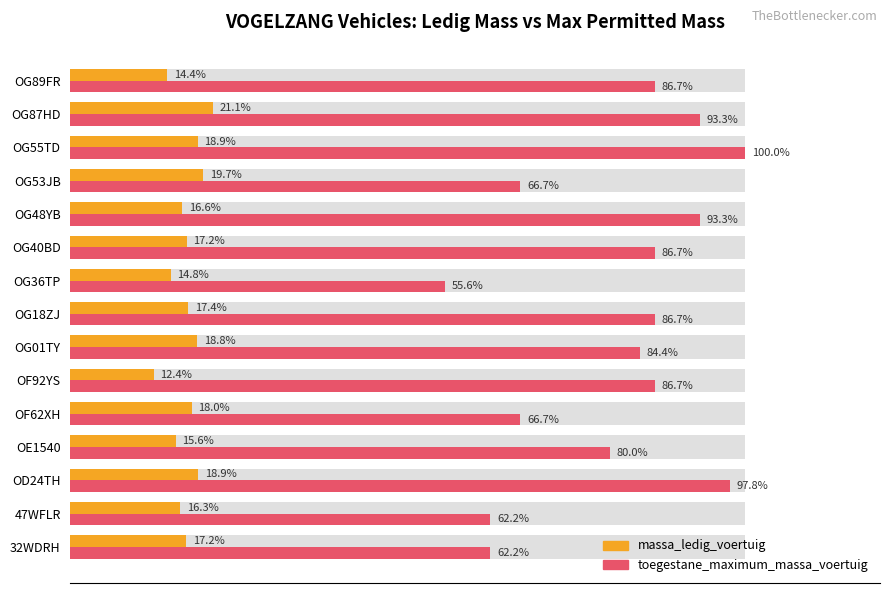

What is the difference between the maximum and minimum values in the massa_ledig_voertuig series?

8.7